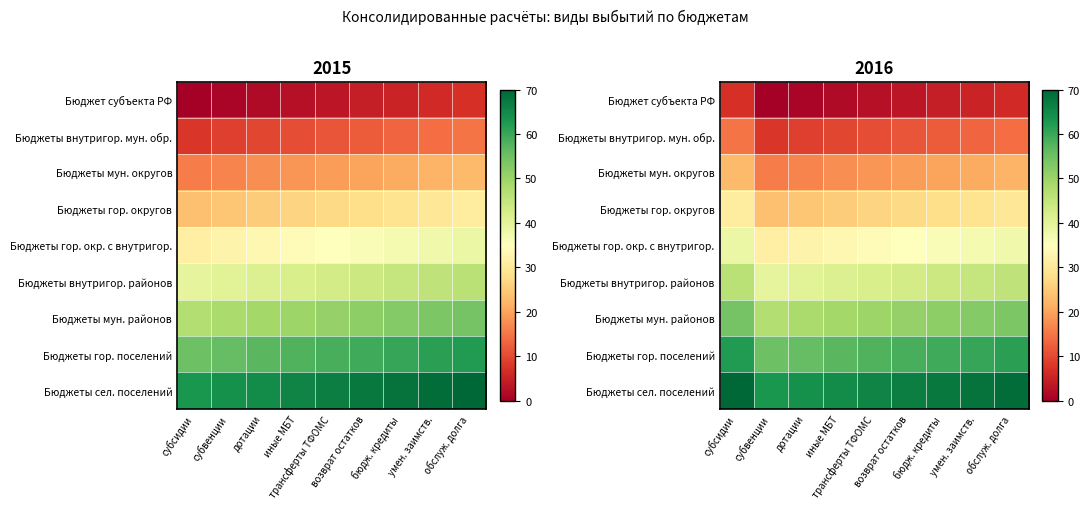

What is the total value across all series at субсидии?

346.5